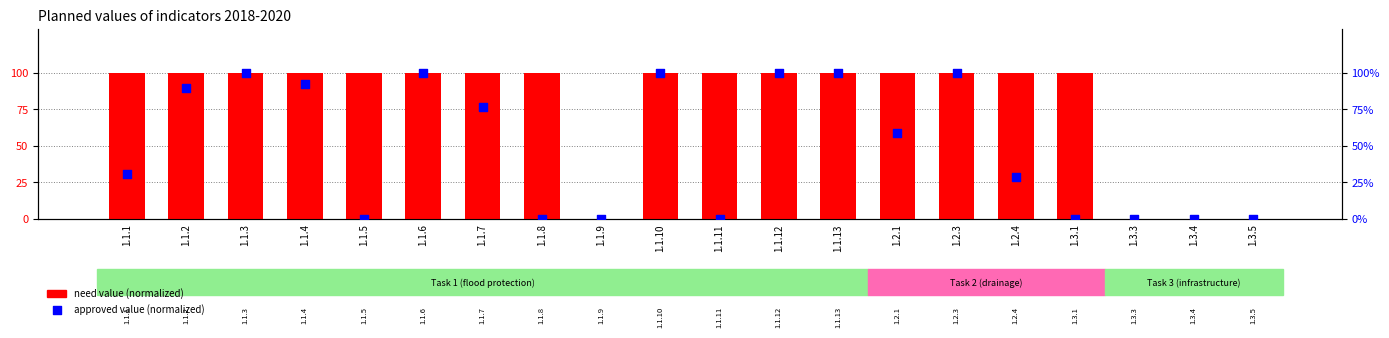

Which series reaches the minimum Y coordinate?

need value (normalized)